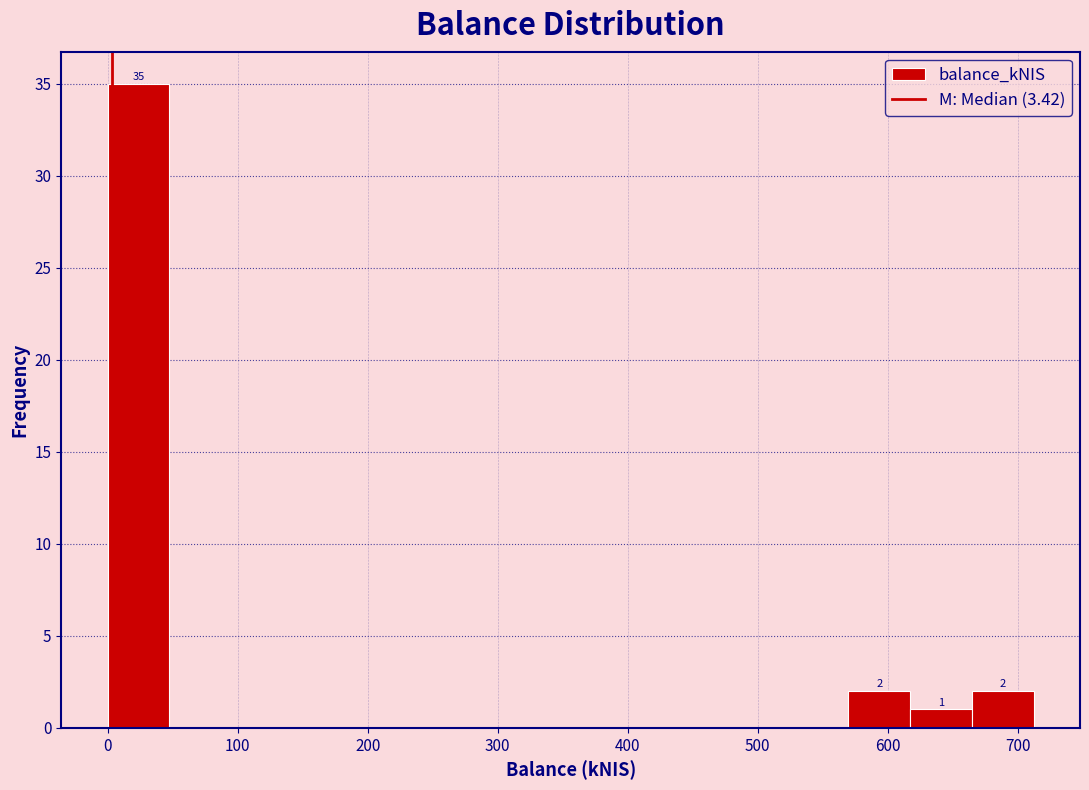

Which range on the x-axis has the tallest bar?

0 to 50